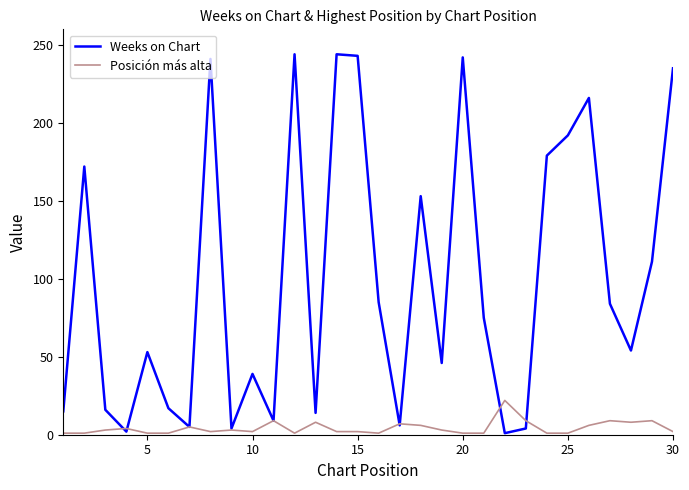

Which series has the widest spread of values?

Weeks on Chart